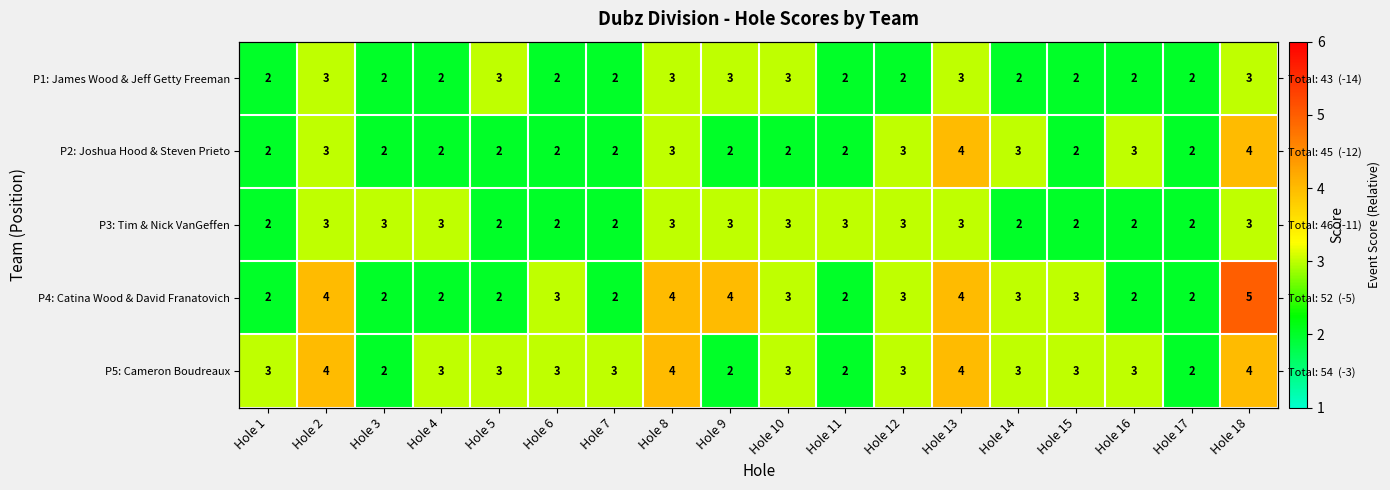

Rank the series at Hole 6 from highest to lowest value.

P4: Catina Wood & David Franatovich, P5: Cameron Boudreaux, P1: James Wood & Jeff Getty Freeman, P2: Joshua Hood & Steven Prieto, P3: Tim & Nick VanGeffen